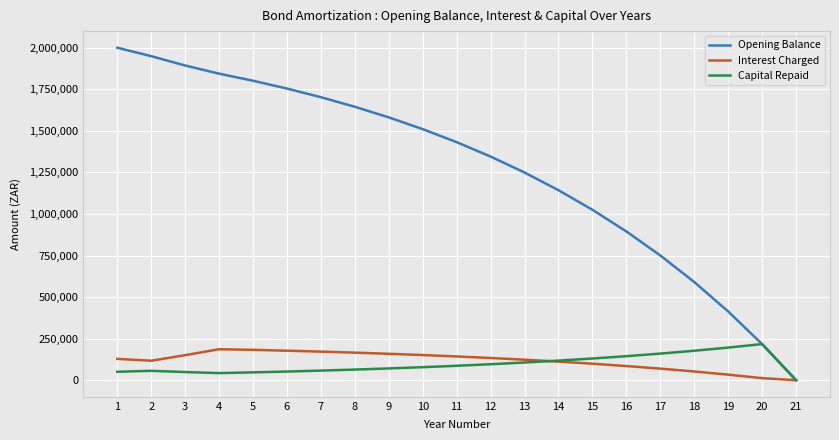

The Interest Charged series shows 150545.6 at 3. True or false?

True